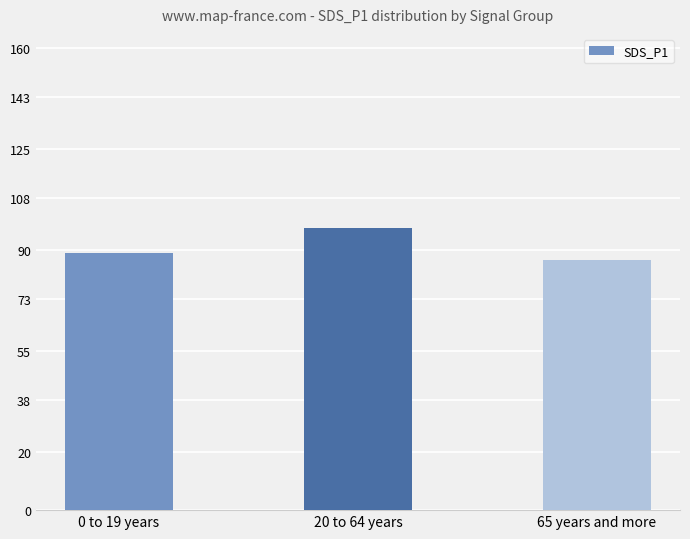

Is it true that the value at 20 to 64 years is 97.8?

True